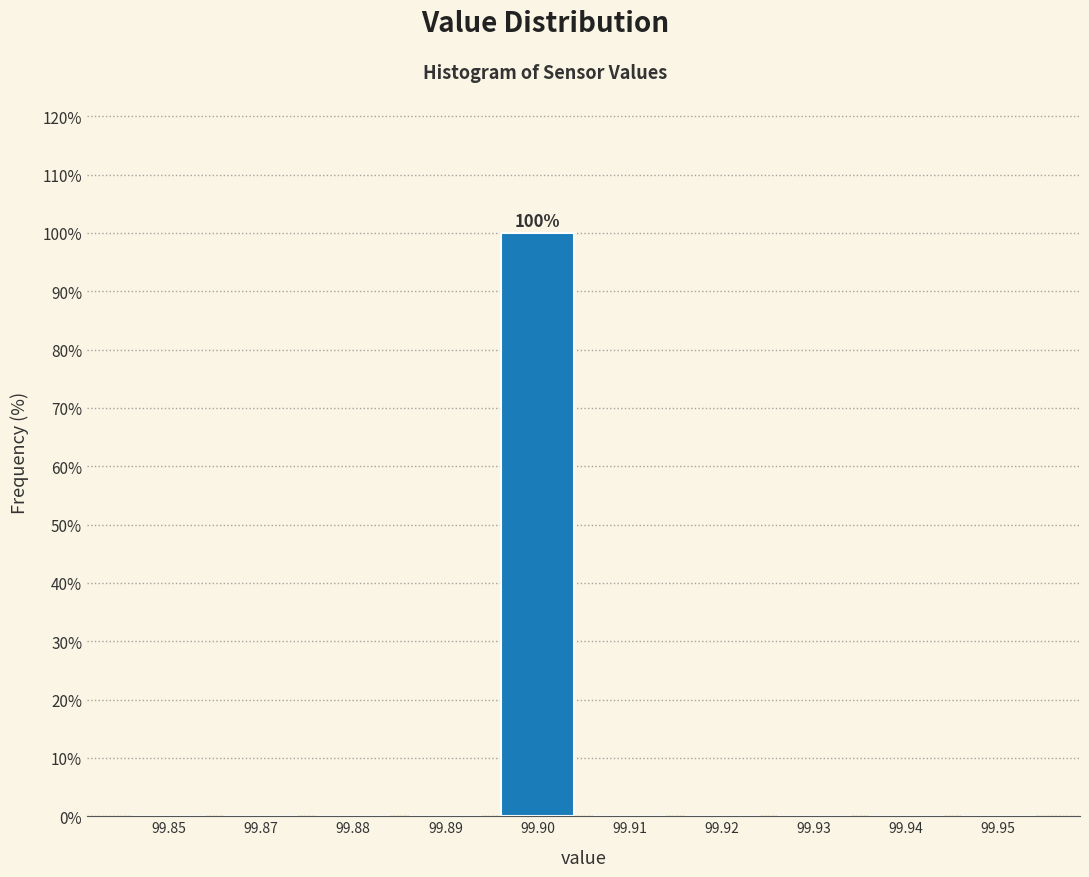

Reading left to right, transcribe all the data shown in this chart.

99.85=0	99.87=0	99.88=0	99.89=0	99.90=100	99.91=0	99.92=0	99.93=0	99.94=0	99.95=0